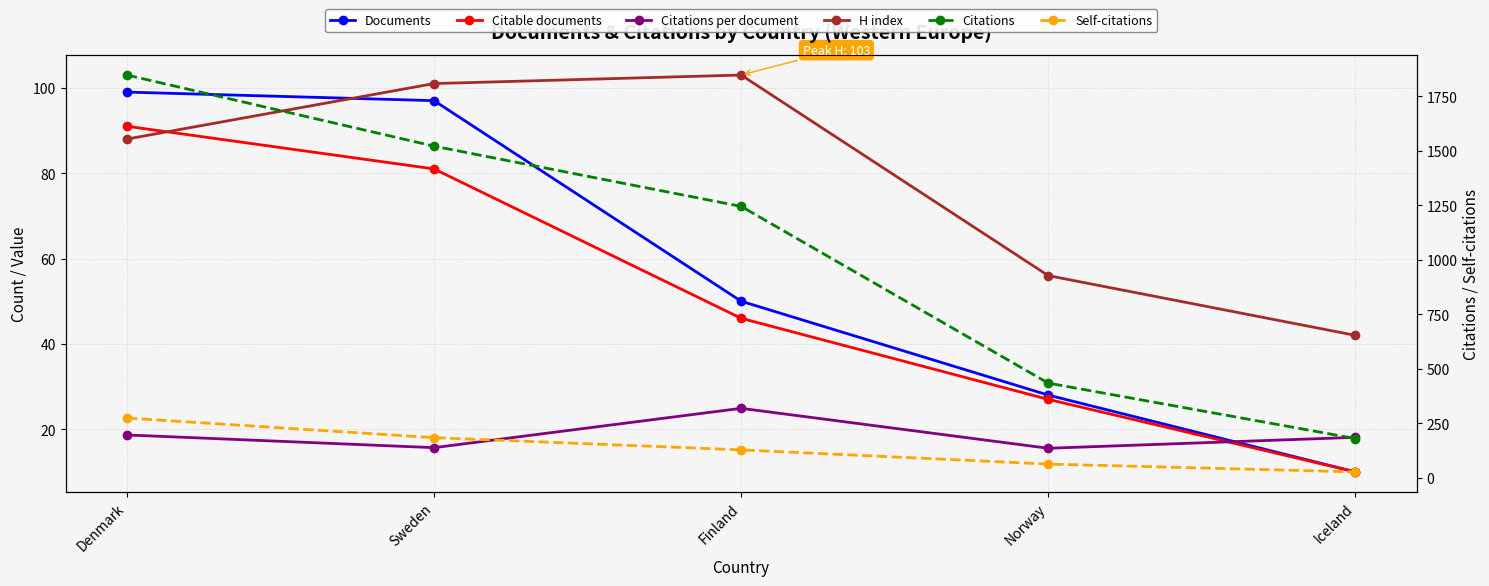

Where is H index nearest to the value 72?

Denmark